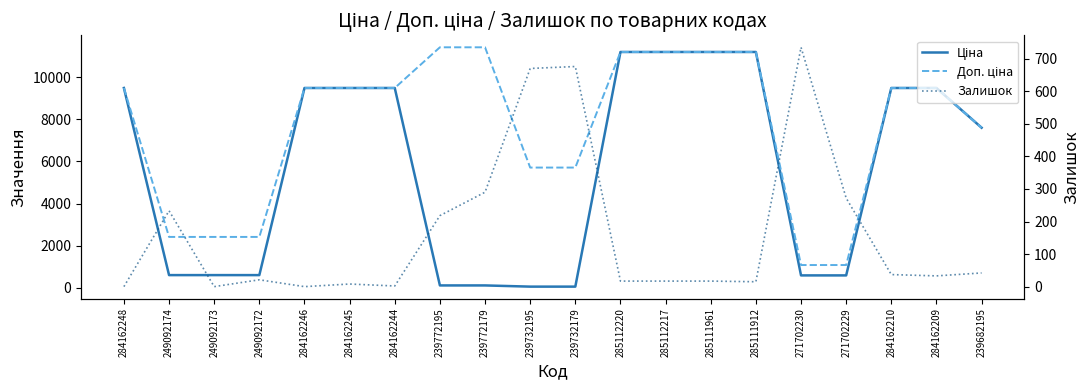

What is the sum of the Ціна values at 284162248 and 284162244?

18960.1